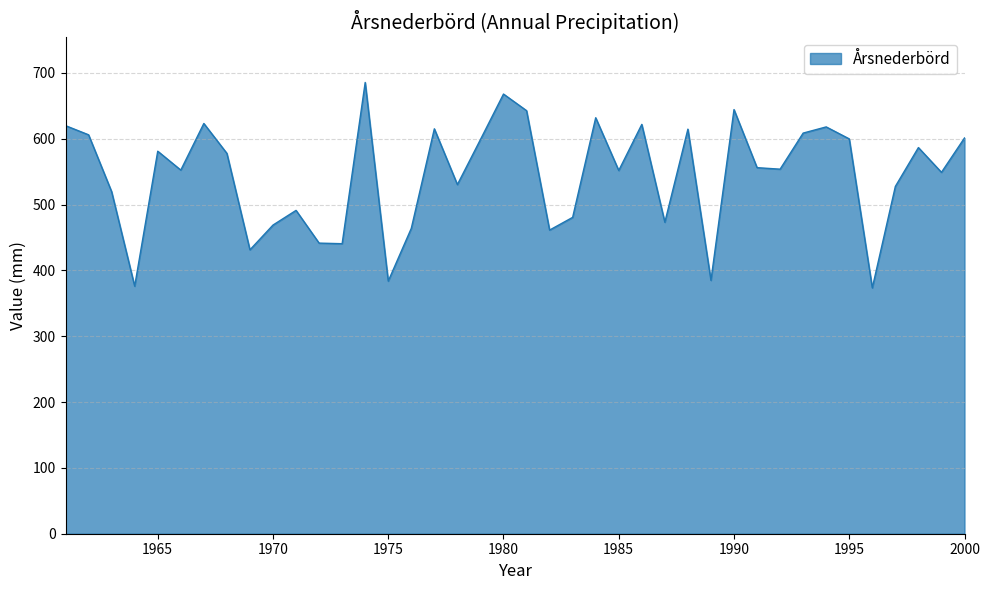

What is the maximum value shown in the chart?

685.4